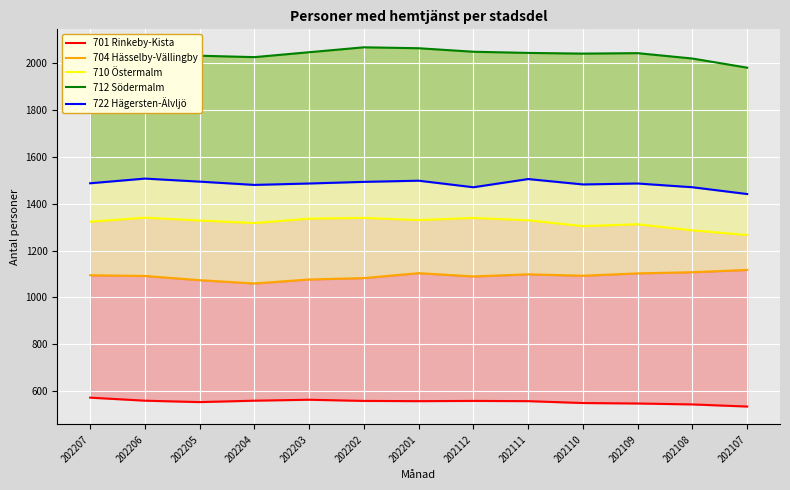

Reading right to left, list all the values displayed in this chart.

701 Rinkeby-Kista: 202107=534	202108=543	202109=547	202110=549	202111=557	202112=558	202201=557	202202=558	202203=563	202204=559	202205=553	202206=559	202207=572
704 Hässelby-Vällingby: 202107=1118	202108=1108	202109=1103	202110=1093	202111=1099	202112=1090	202201=1104	202202=1083	202203=1077	202204=1060	202205=1074	202206=1092	202207=1095
710 Östermalm: 202107=1267	202108=1287	202109=1313	202110=1305	202111=1330	202112=1340	202201=1331	202202=1340	202203=1337	202204=1318	202205=1329	202206=1341	202207=1324
712 Södermalm: 202107=1982	202108=2021	202109=2044	202110=2042	202111=2045	202112=2050	202201=2065	202202=2069	202203=2048	202204=2027	202205=2033	202206=2027	202207=2044
722 Hägersten-Älvljö: 202107=1442	202108=1471	202109=1487	202110=1483	202111=1506	202112=1471	202201=1499	202202=1494	202203=1487	202204=1481	202205=1495	202206=1508	202207=1488